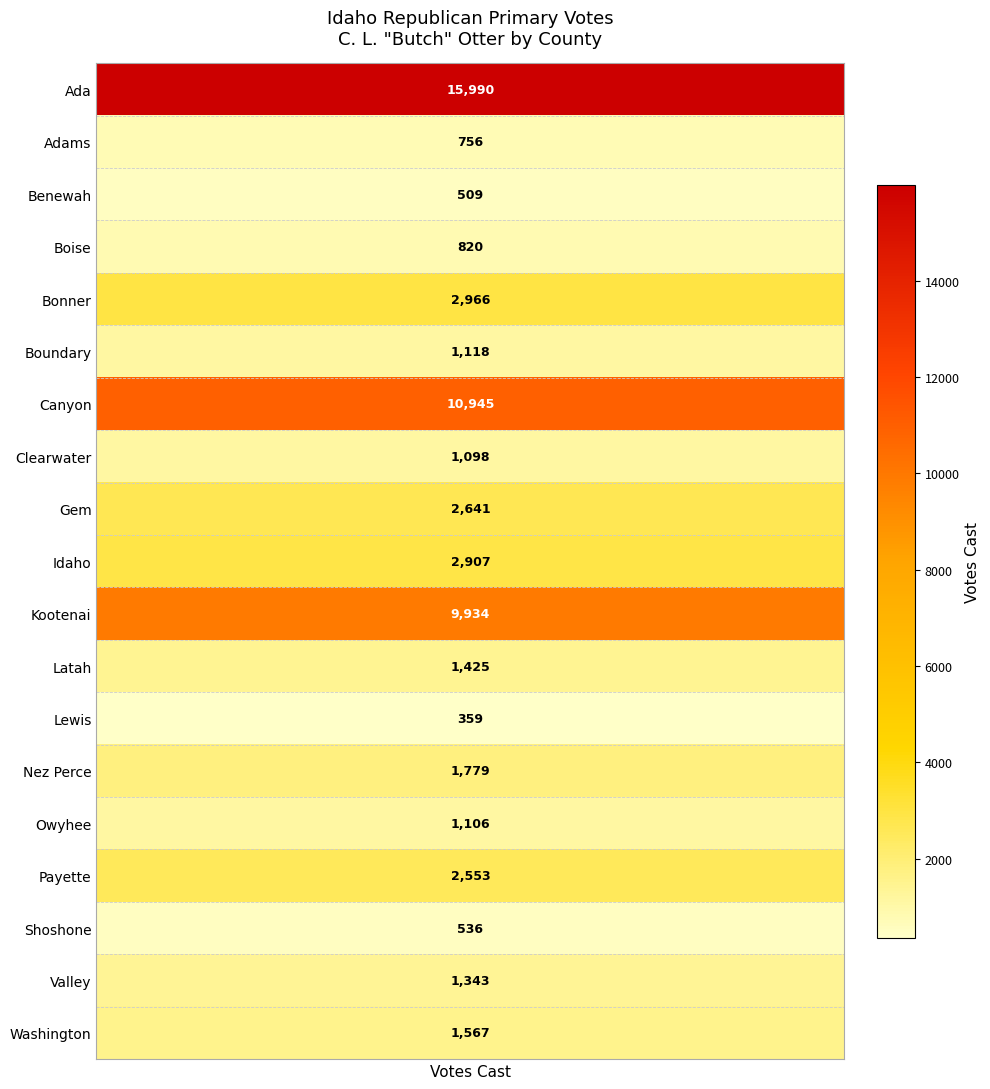

The value at 9 is 4877. True or false?

False